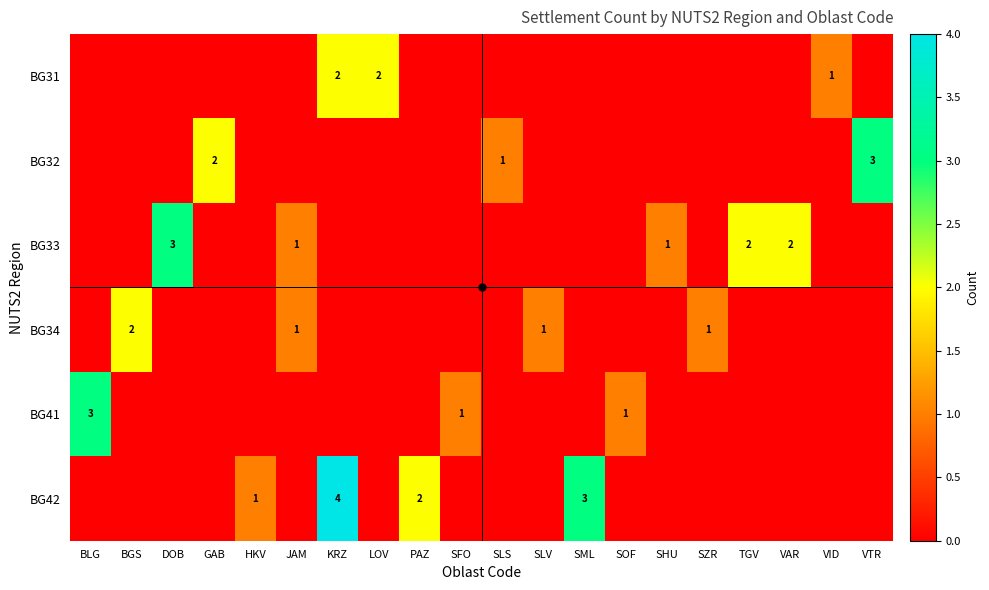

What is the spread (max minus min) of values at SFO?

1